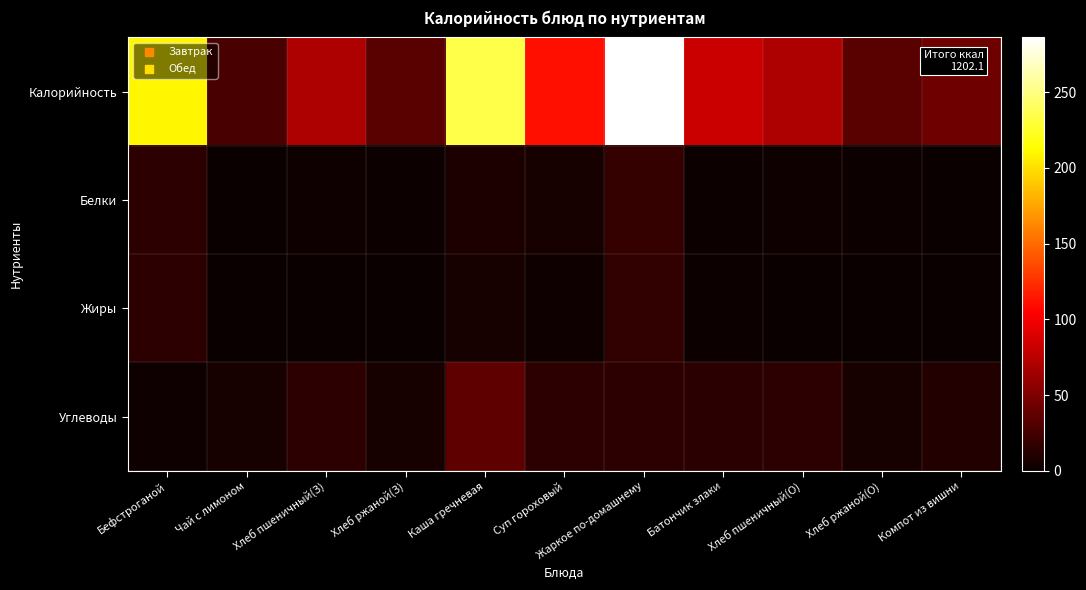

What is the minimum value shown in the chart?

0.1